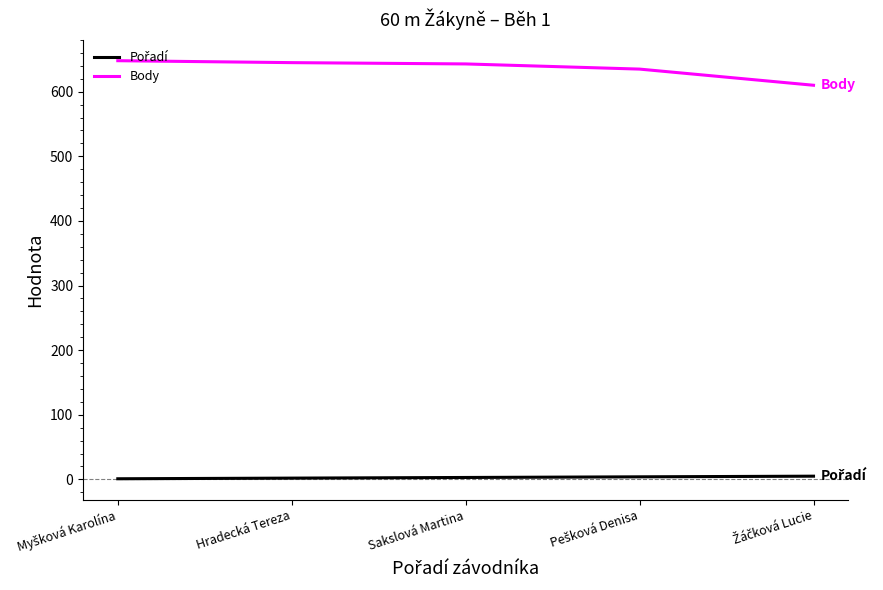

True or false: Body has a value of 643 at Sakslová Martina.

True